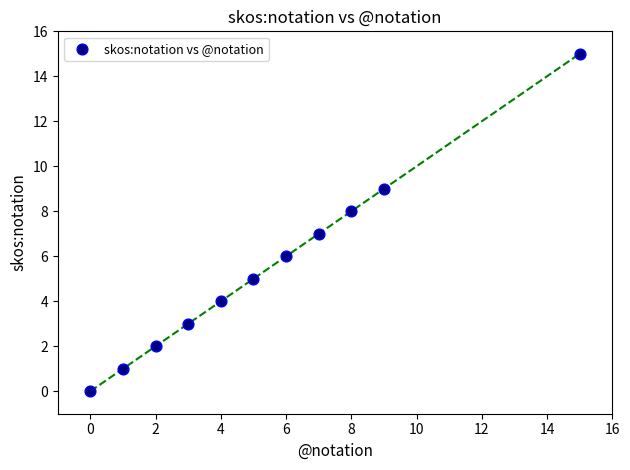

What is the range of X values (max minus min)?

15